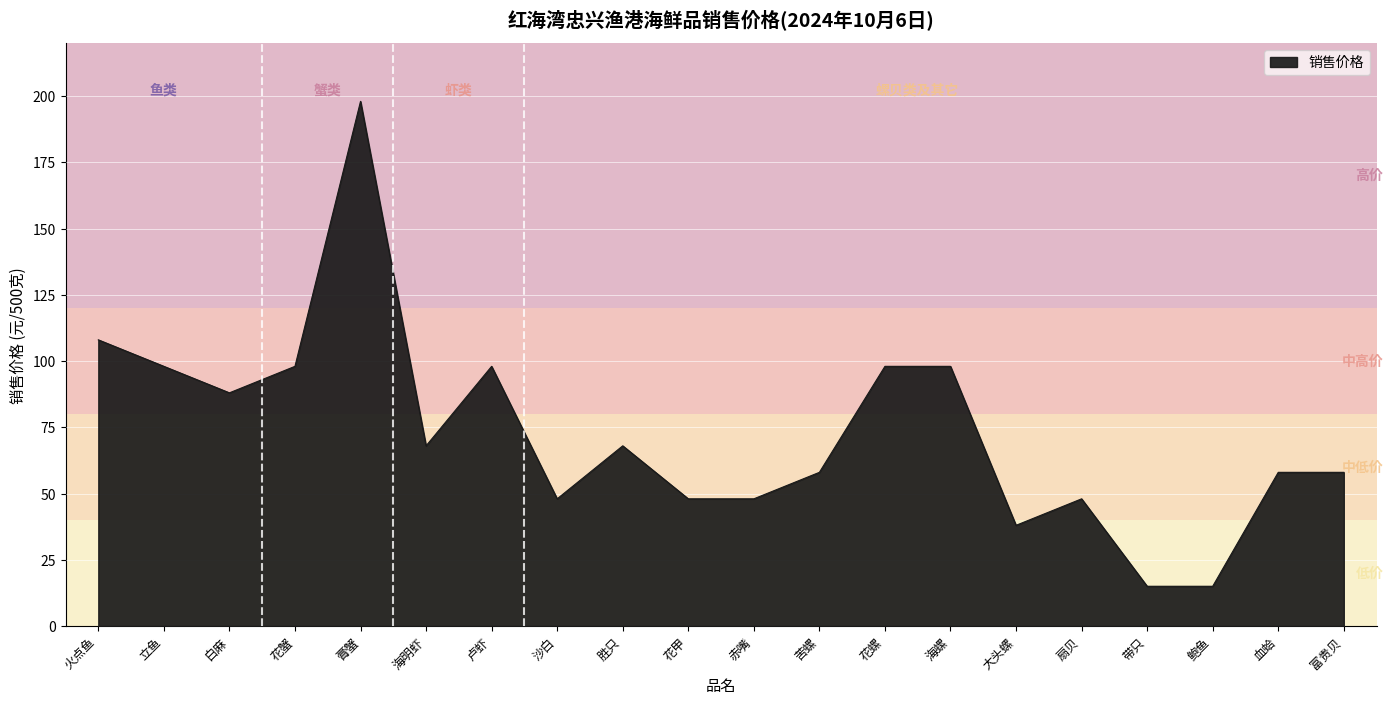

Is it true that the value at 卢虾 is 160?

False